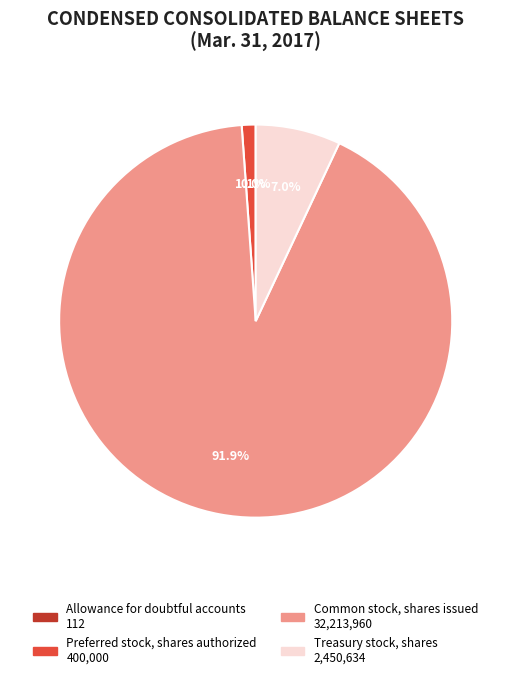

What portion of the pie excludes Preferred stock, shares authorized?

98.9%